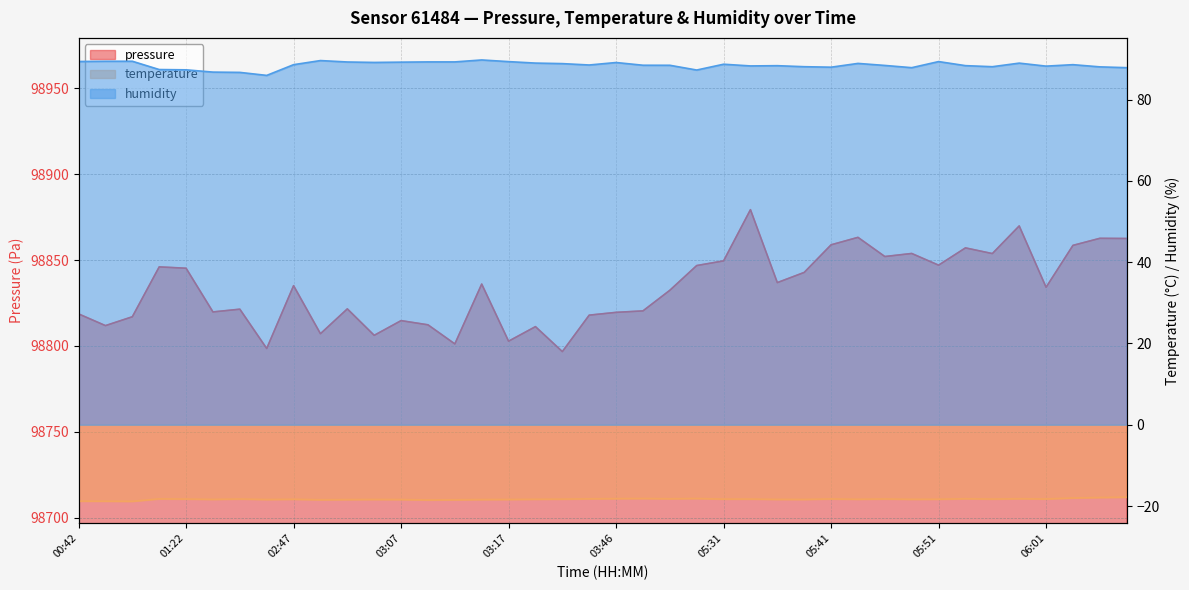

What is the label of the 4th point from the left?

01:20